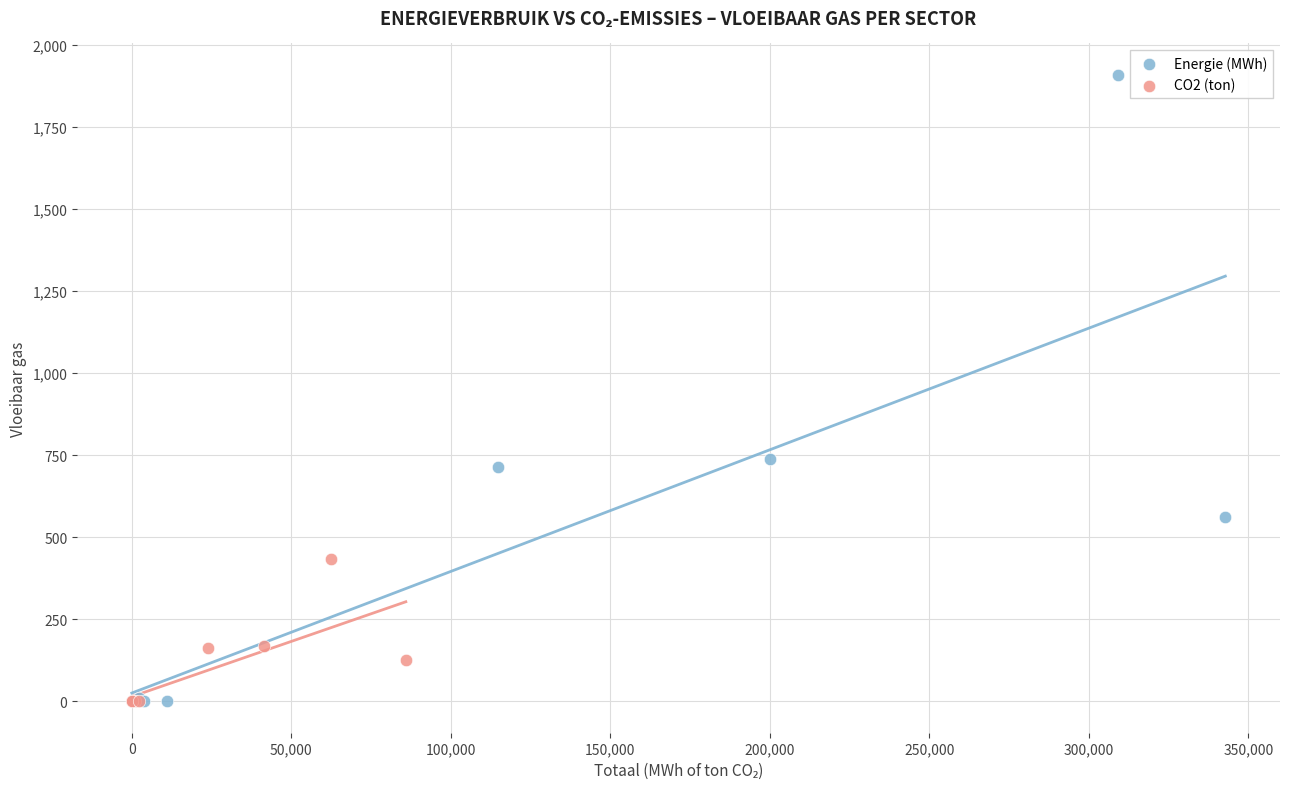

Which series has the largest Y range (max minus min)?

Energie (MWh)